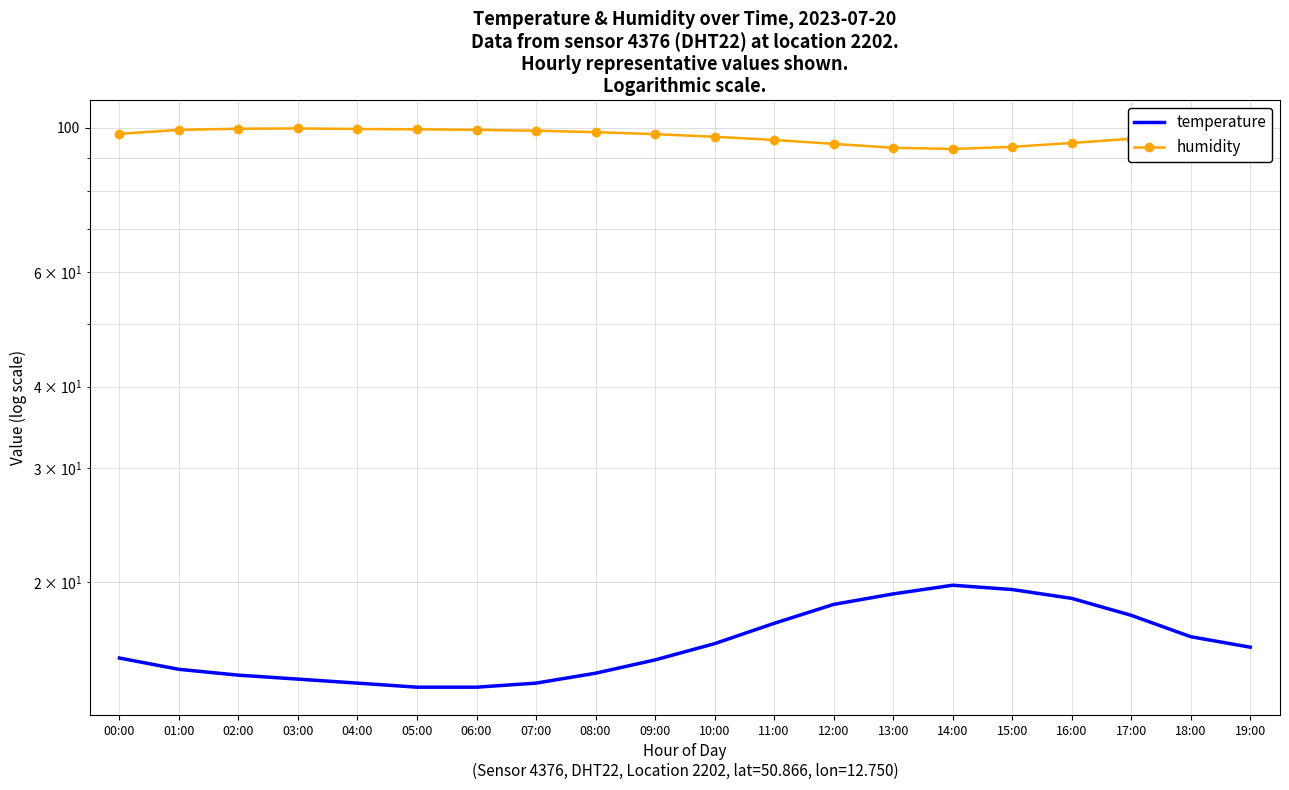

Reading left to right, list all the values displayed in this chart.

temperature: 00:00=15.3	01:00=14.7	02:00=14.4	03:00=14.2	04:00=14.0	05:00=13.8	06:00=13.8	07:00=14.0	08:00=14.5	09:00=15.2	10:00=16.1	11:00=17.3	12:00=18.5	13:00=19.2	14:00=19.8	15:00=19.5	16:00=18.9	17:00=17.8	18:00=16.5	19:00=15.9
humidity: 00:00=97.9	01:00=99.3	02:00=99.7	03:00=99.8	04:00=99.6	05:00=99.5	06:00=99.3	07:00=99.0	08:00=98.5	09:00=97.8	10:00=96.9	11:00=95.8	12:00=94.5	13:00=93.2	14:00=92.8	15:00=93.5	16:00=94.8	17:00=96.2	18:00=97.4	19:00=97.7